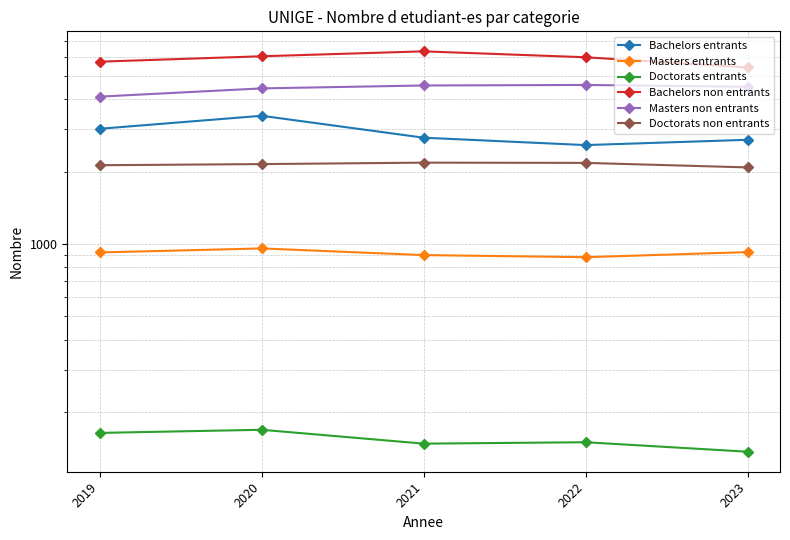

How many lines are shown in the chart?

6